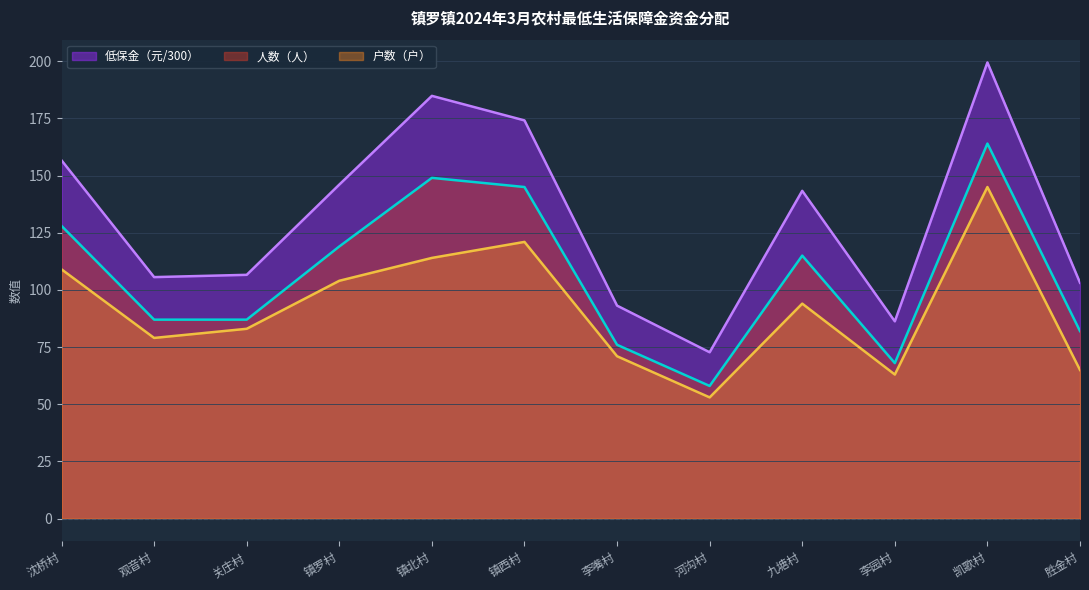

Where is the first local maximum for 人数（人）?

镇北村